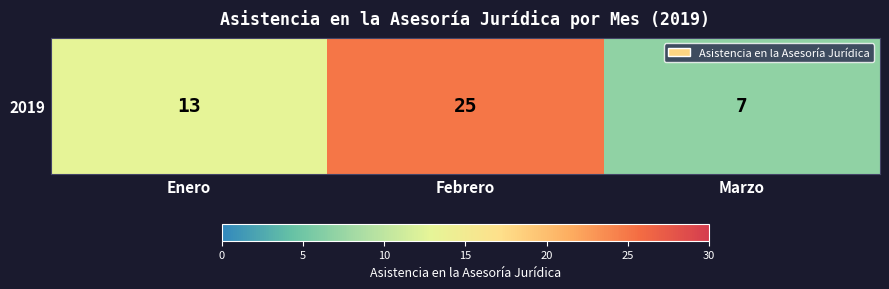

What is the ratio of the value at Febrero to the value at Marzo?

3.6